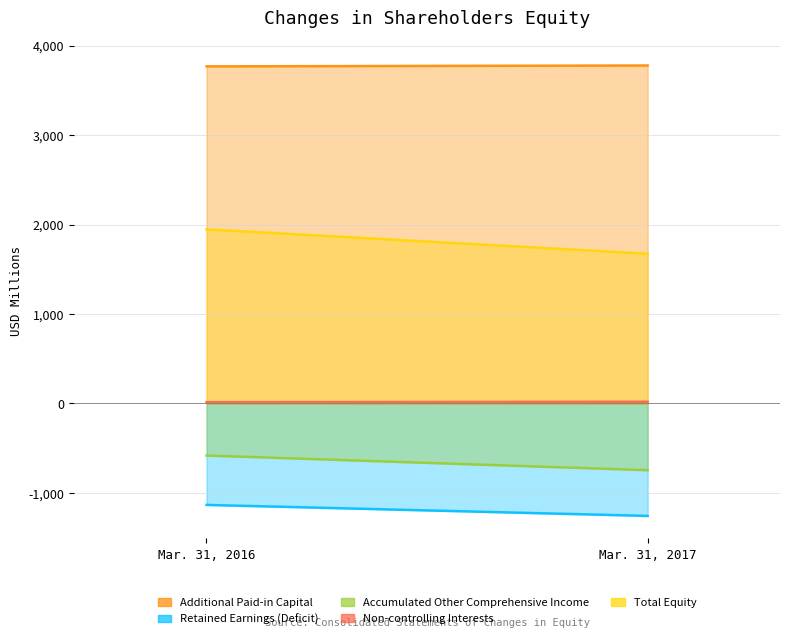

What is the average value of the Non-controlling Interests series?

16